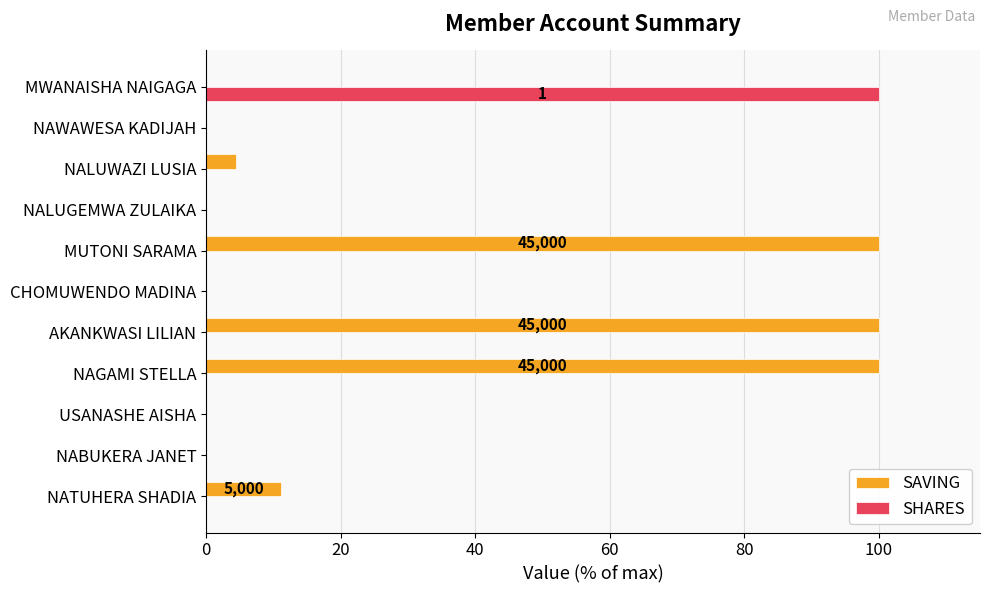

What is the greatest value displayed?

100.0